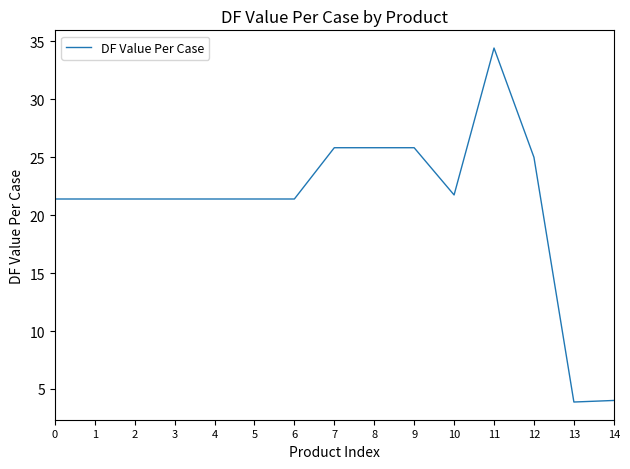

Reading left to right, list all the values displayed in this chart.

21.4	21.4	21.4	21.4	21.4	21.4	21.4	25.8	25.8	25.8	21.7	34.4	25.0	3.9	4.0